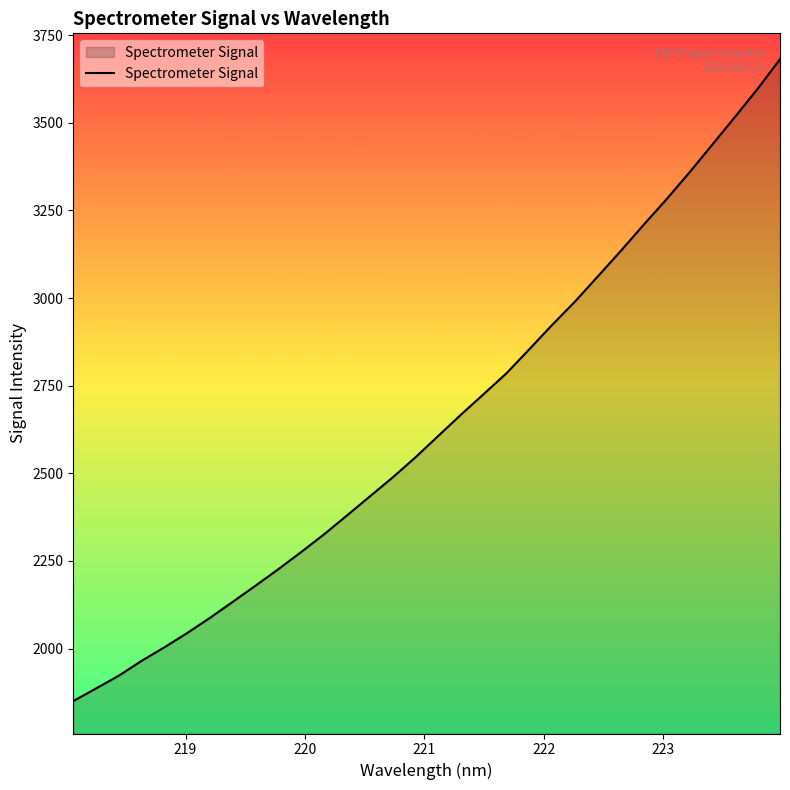

What is the maximum value shown in the chart?

3681.3